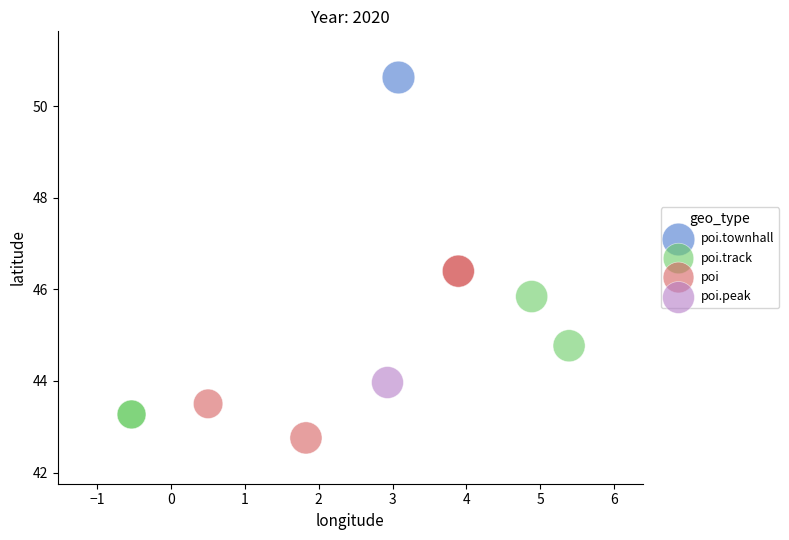

What are all the series names shown in the legend?

poi.townhall, poi.track, poi, poi.peak